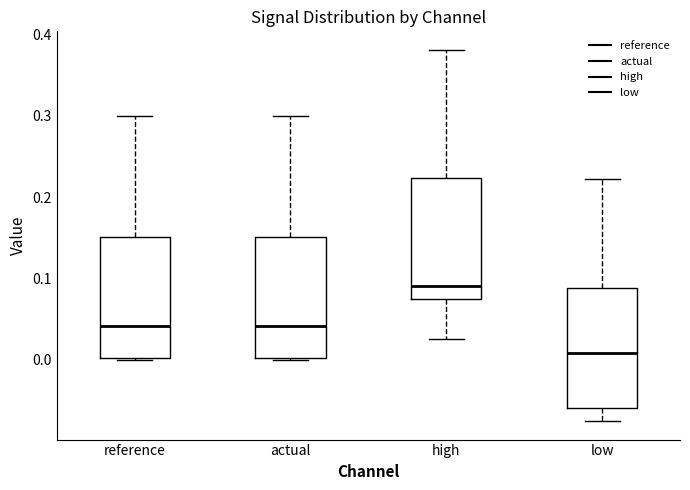

Reading left to right, read every box against the y-axis: the position of its median line, the range the box covers, and the ends of its whiskers. The values are not printed on the chart, so give them approximately, as read against the axis.

reference: median 0.04, box 0.00 to 0.15, whiskers 0.00 to 0.30
actual: median 0.04, box 0.00 to 0.15, whiskers 0.00 to 0.30
high: median 0.09, box 0.08 to 0.22, whiskers 0.03 to 0.38
low: median 0.01, box -0.06 to 0.09, whiskers -0.08 to 0.22